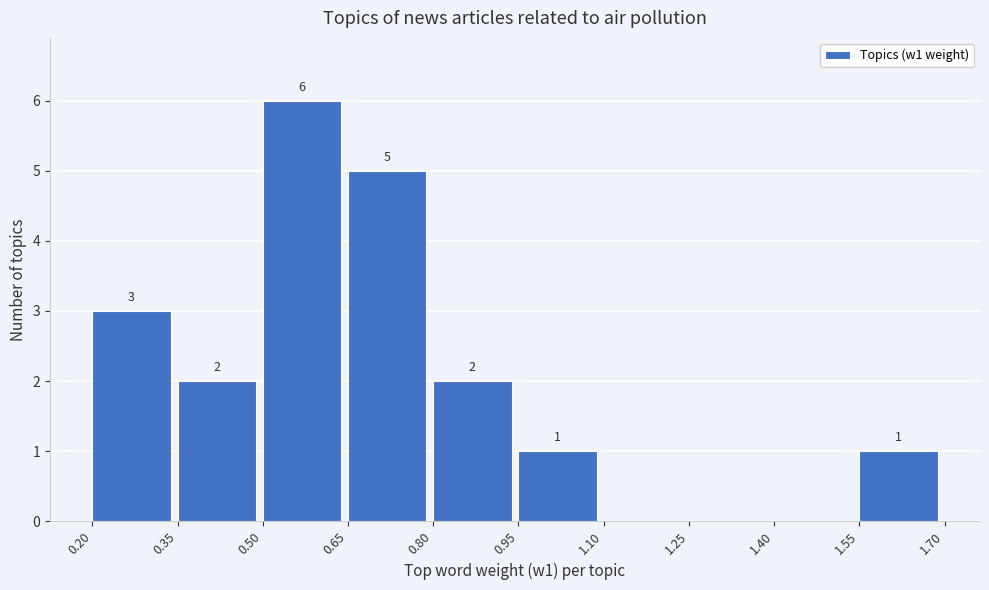

Over which range of the x-axis is the bar tallest?

0.50 to 0.65